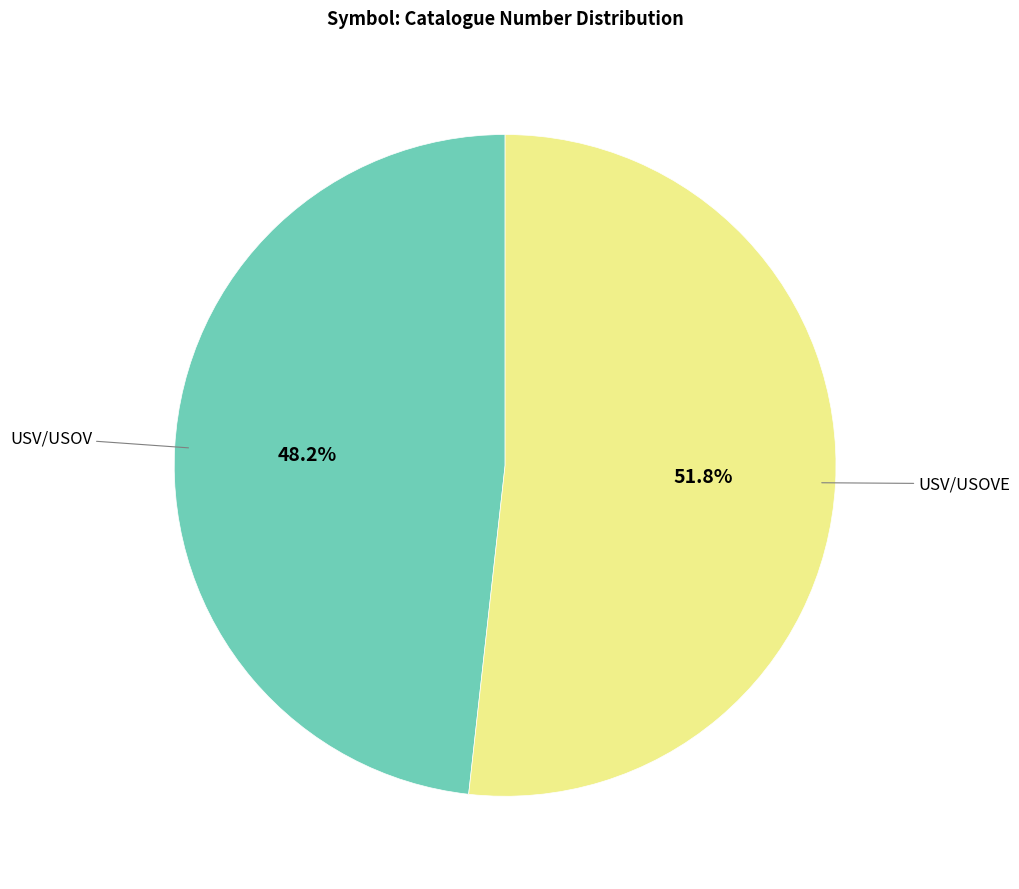

Is there any slice that represents more than half of the pie?

Yes